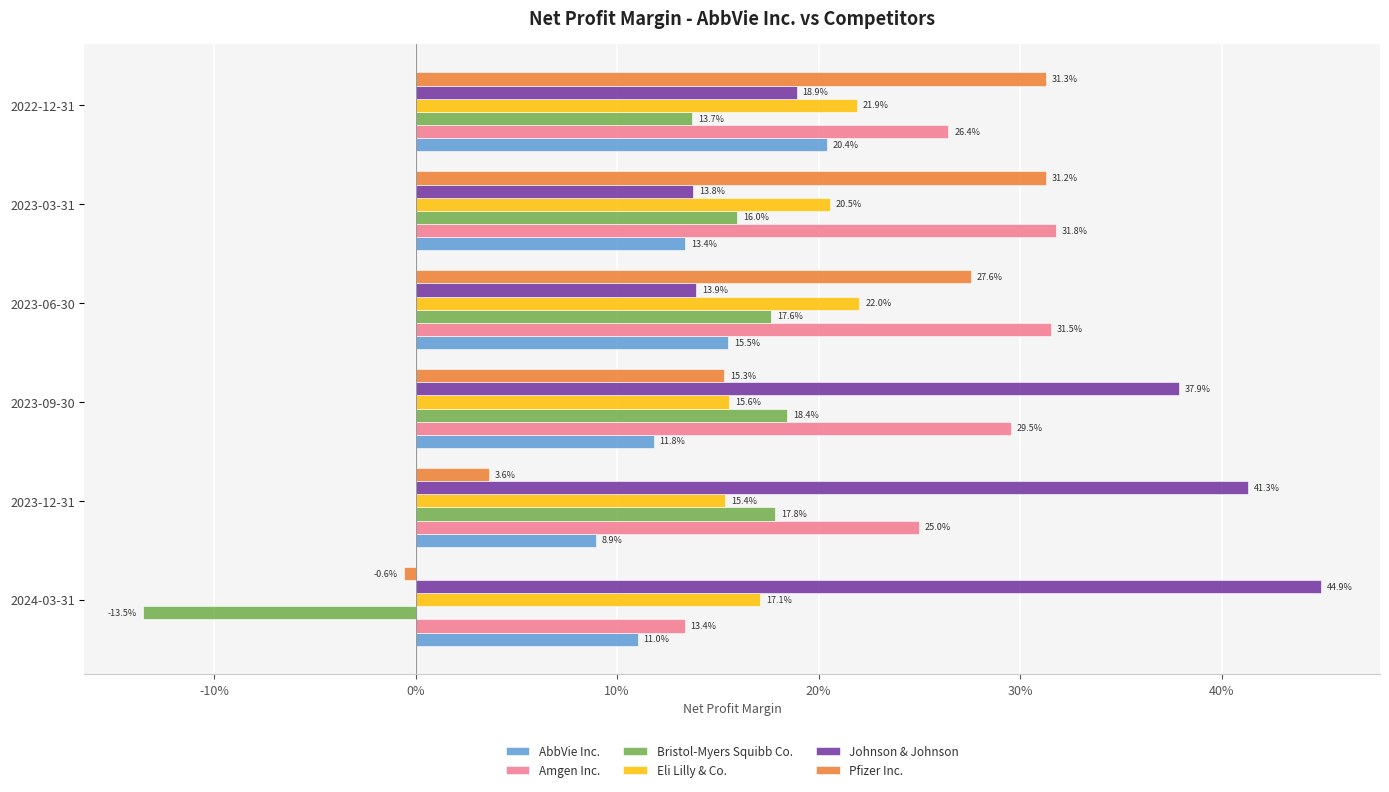

What are all the series names shown in the legend?

AbbVie Inc., Amgen Inc., Bristol-Myers Squibb Co., Eli Lilly & Co., Johnson & Johnson, Pfizer Inc.